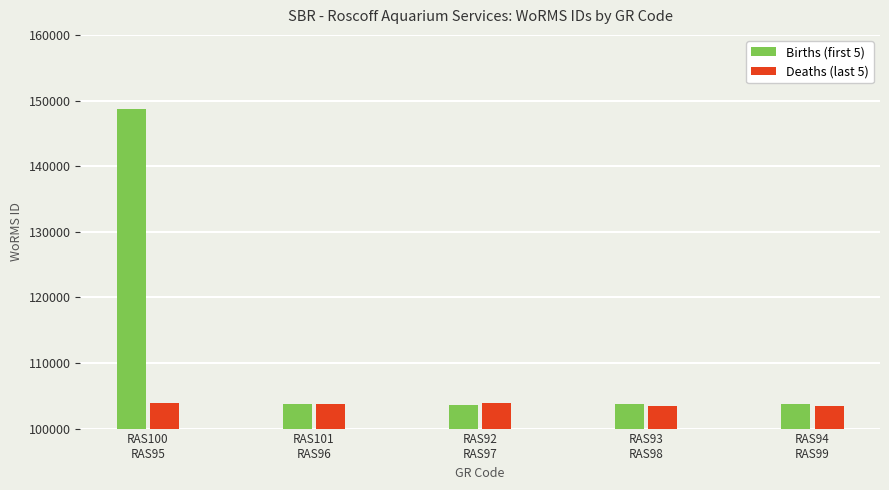

Which category has the highest value across all series?

RAS100
RAS95